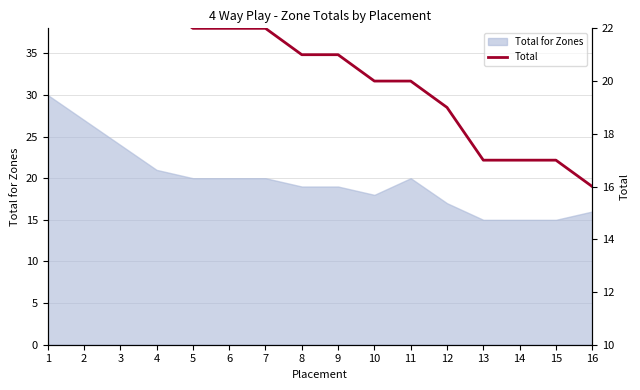

Where is the data nearest to the value 24?

4